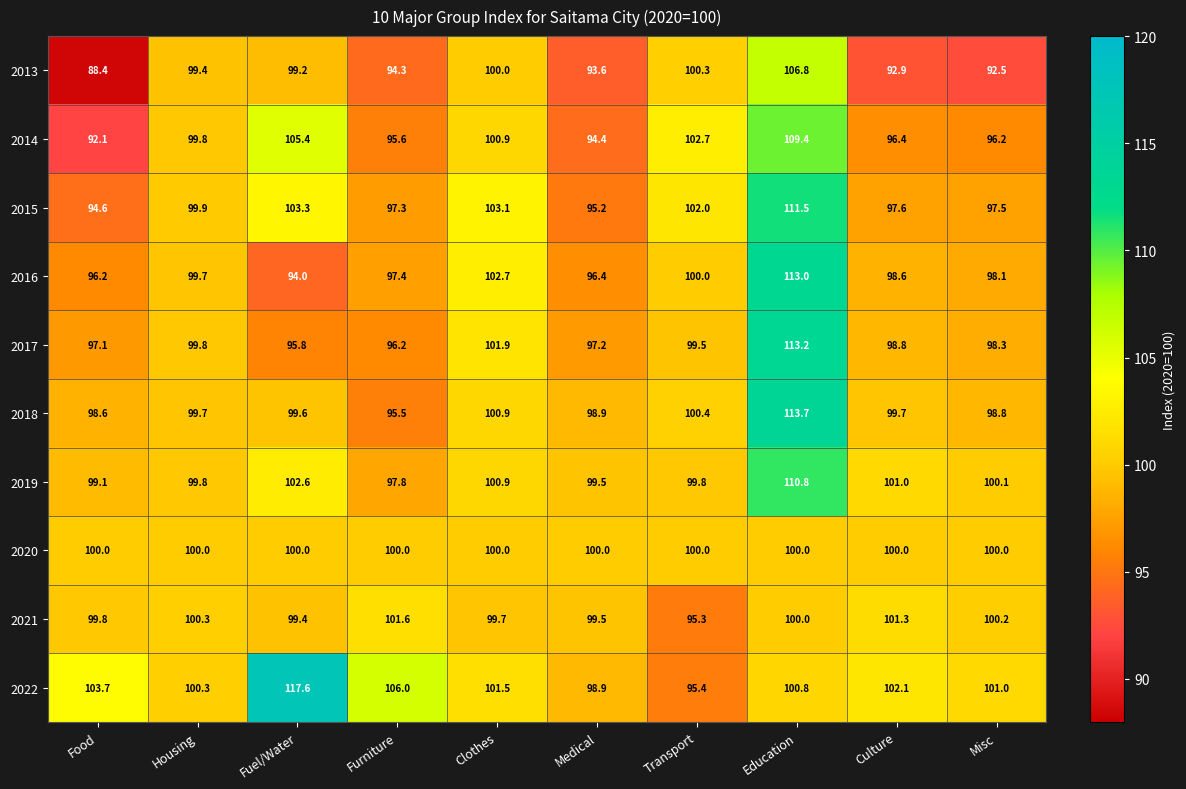

At which label does 2015 reach its minimum?

Food